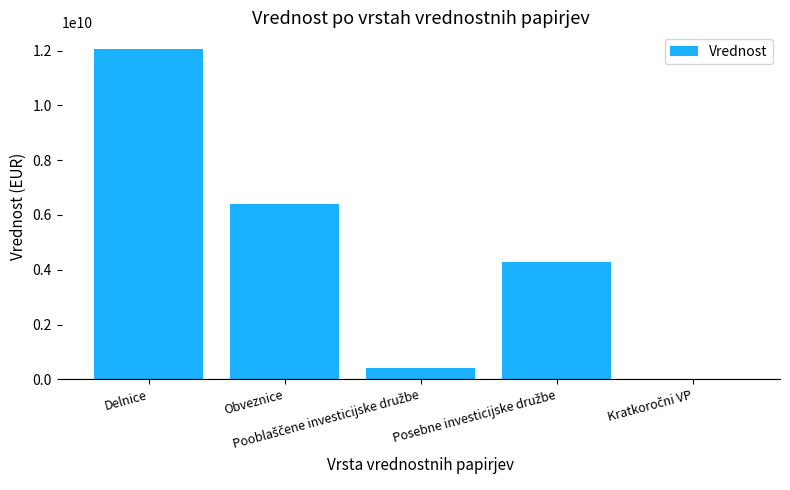

What is the maximum value shown in the chart?

12061787612.4